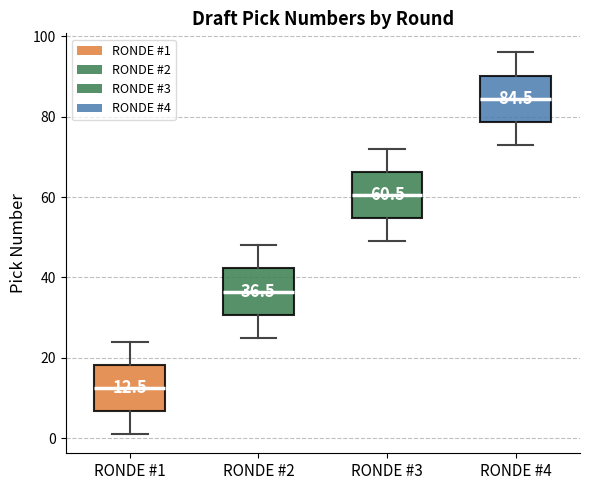

Which box has the highest median line?

RONDE #4